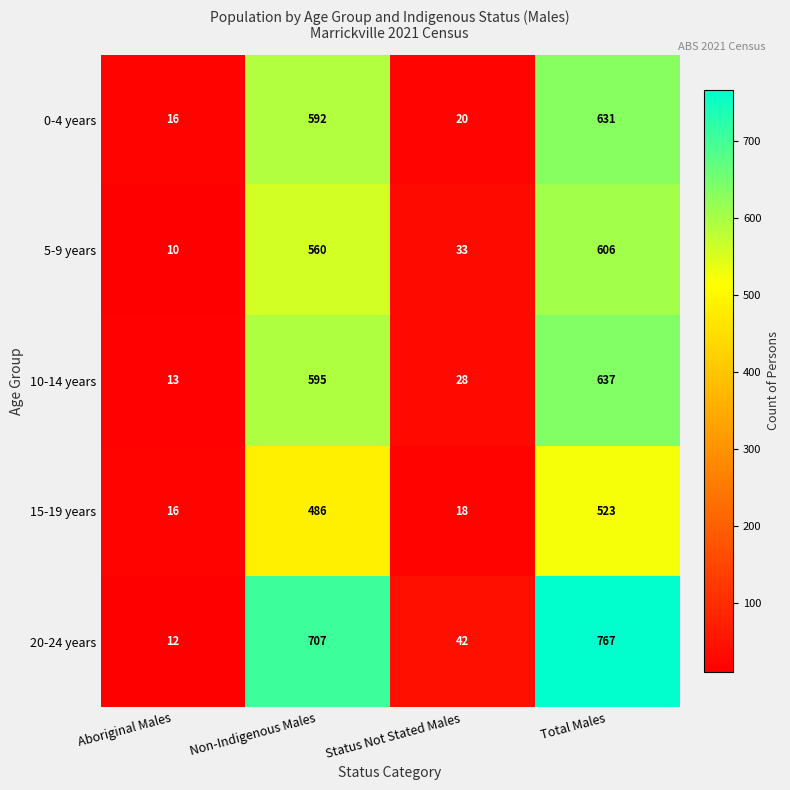

Where is 10-14 years nearest to the value 325?

Non-Indigenous Males